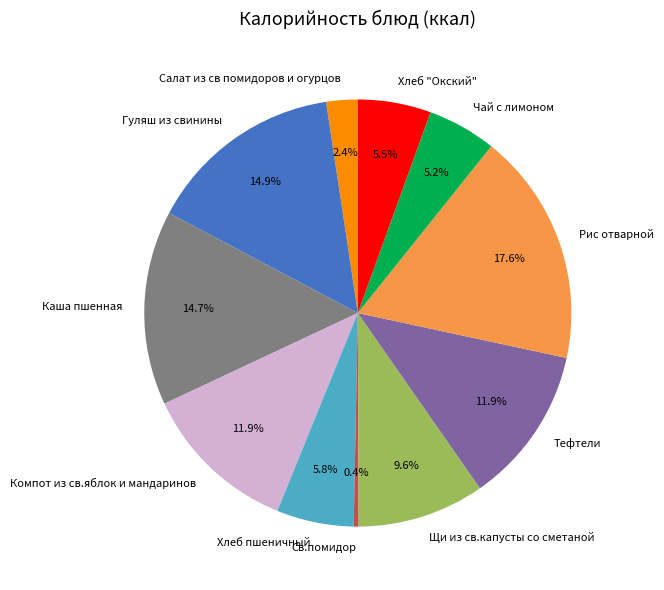

Combined, what portion of the pie is Св.помидор and Тефтели?

12.3%